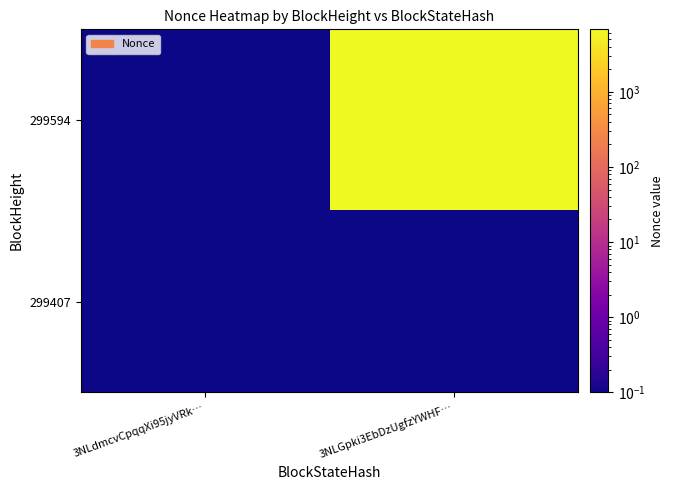

Which has a higher value, 3NLGpki3EbDzUgfzYWHF… or 3NLdmcvCpqqXi95jyVRk…?

3NLGpki3EbDzUgfzYWHF…